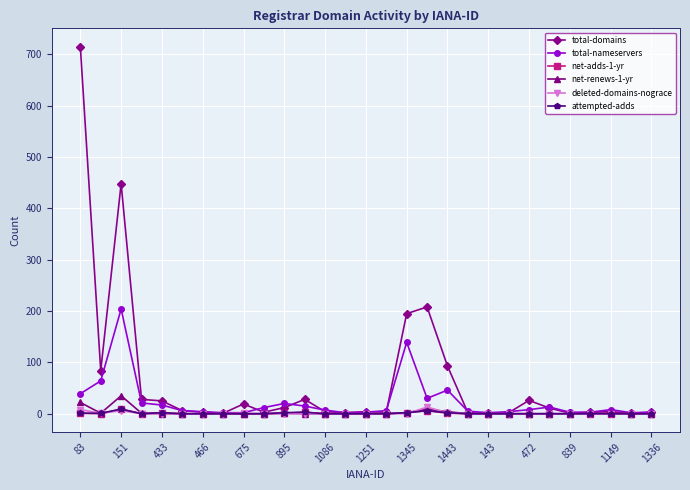

What is the maximum value shown in the chart?

715